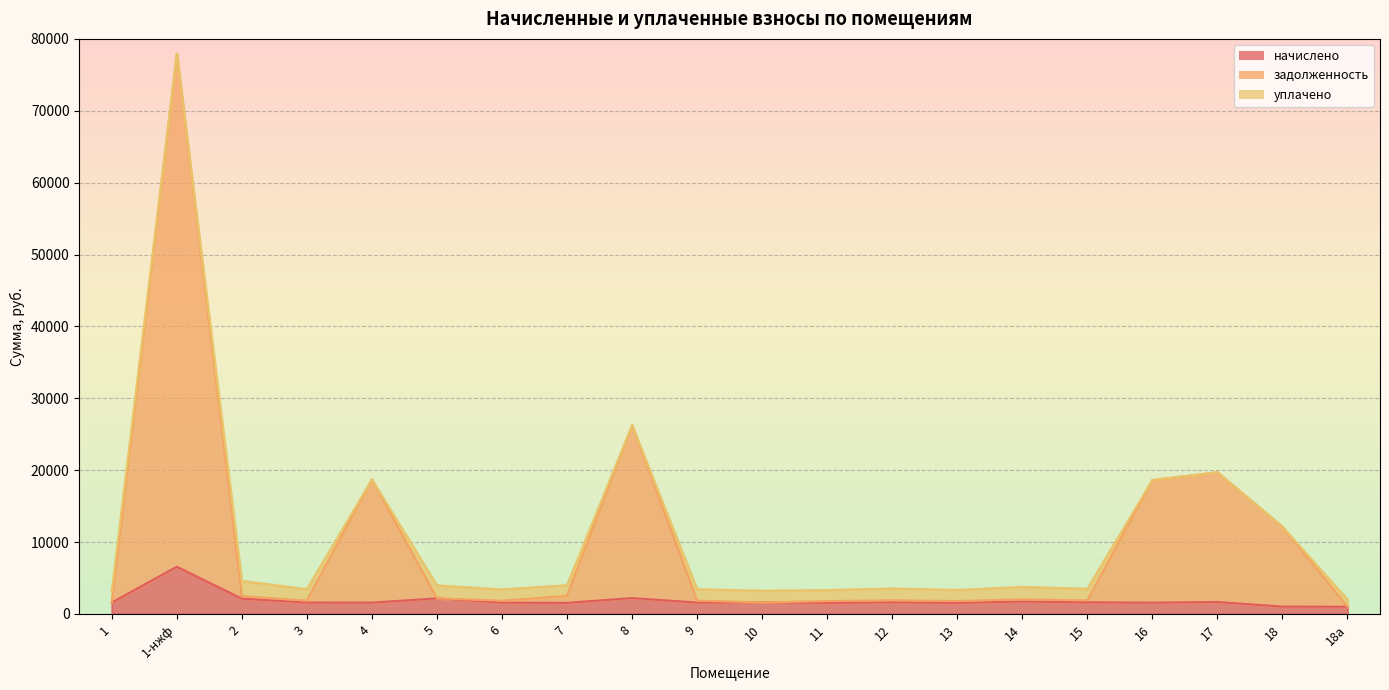

True or false: задолженность has a value of 1631.2 at 18а.

False